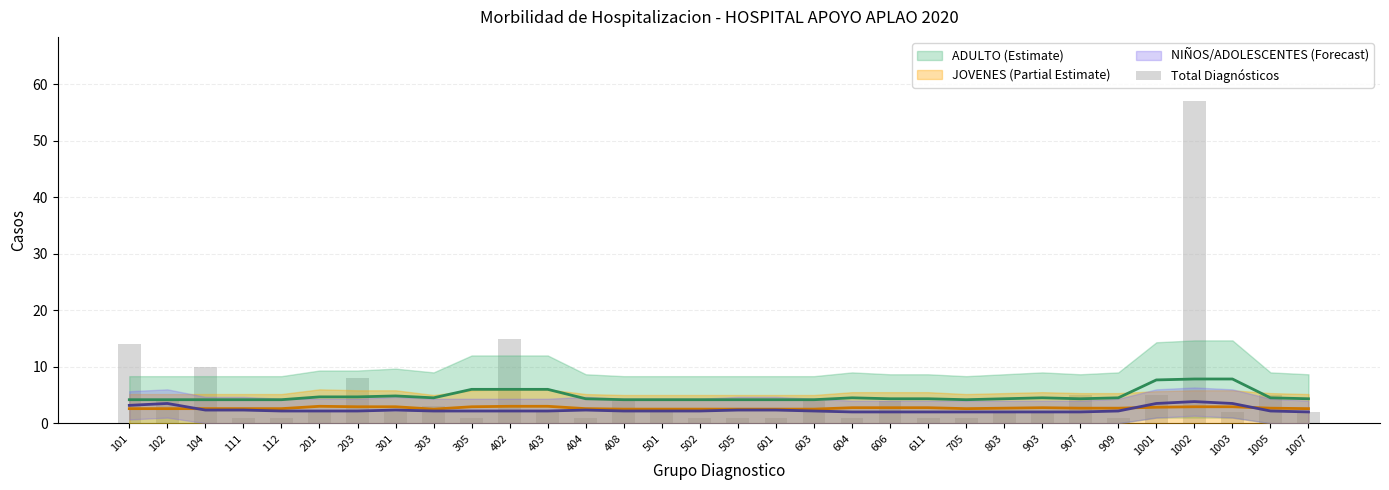

What is the change in value from 203 to 301?

-6